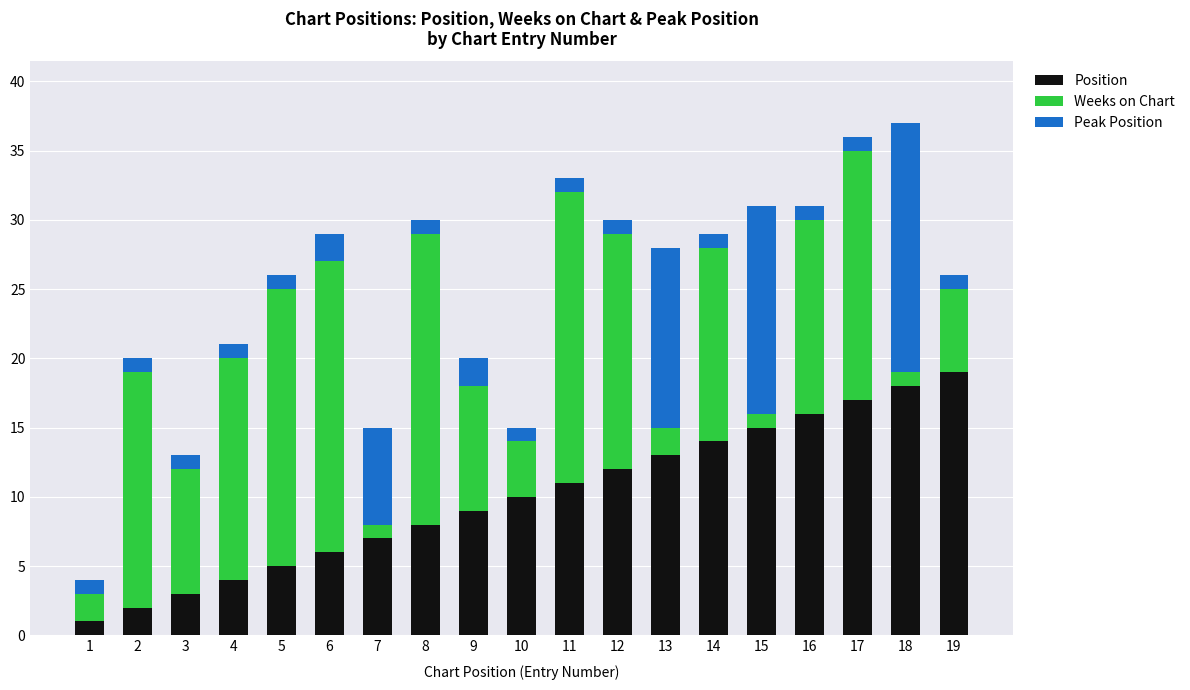

What is the sum of all Position values?

190